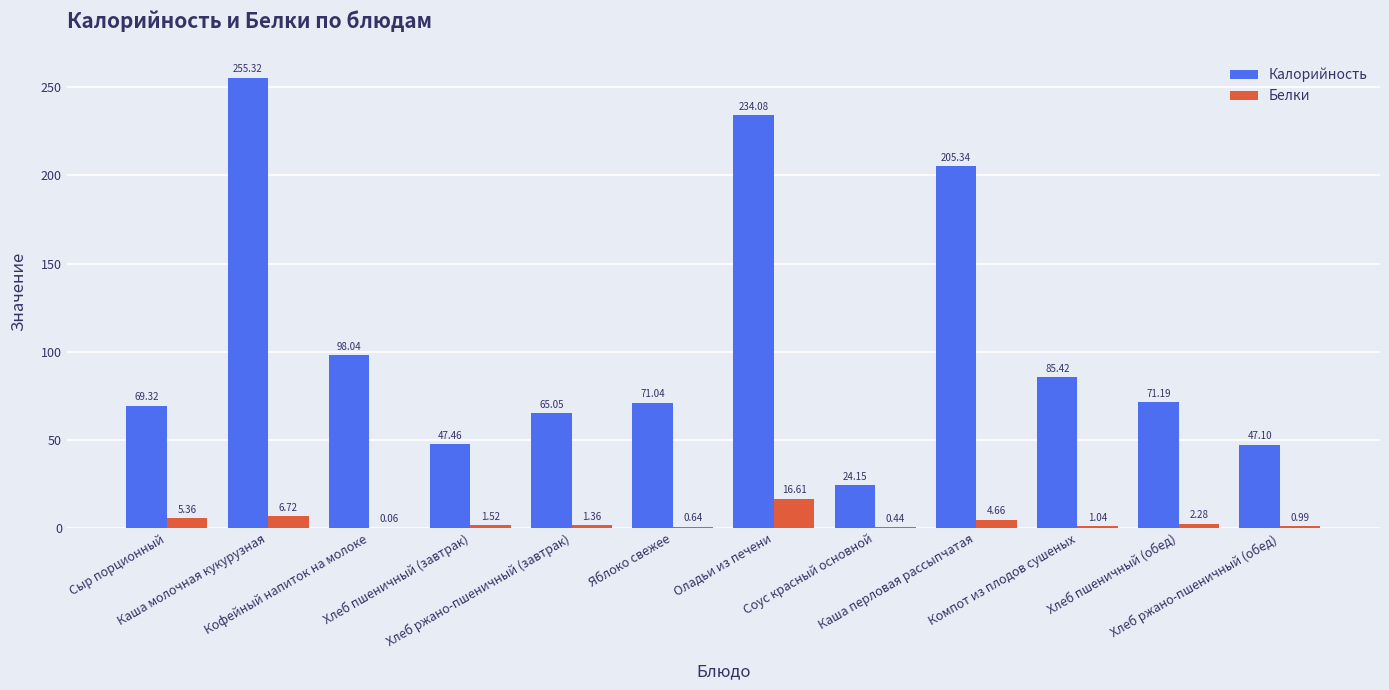

What is the highest value of the Белки series?

16.6